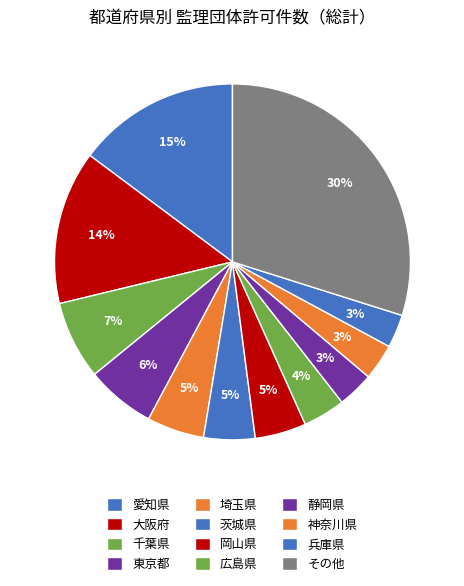

How many segments does this pie chart have?

12